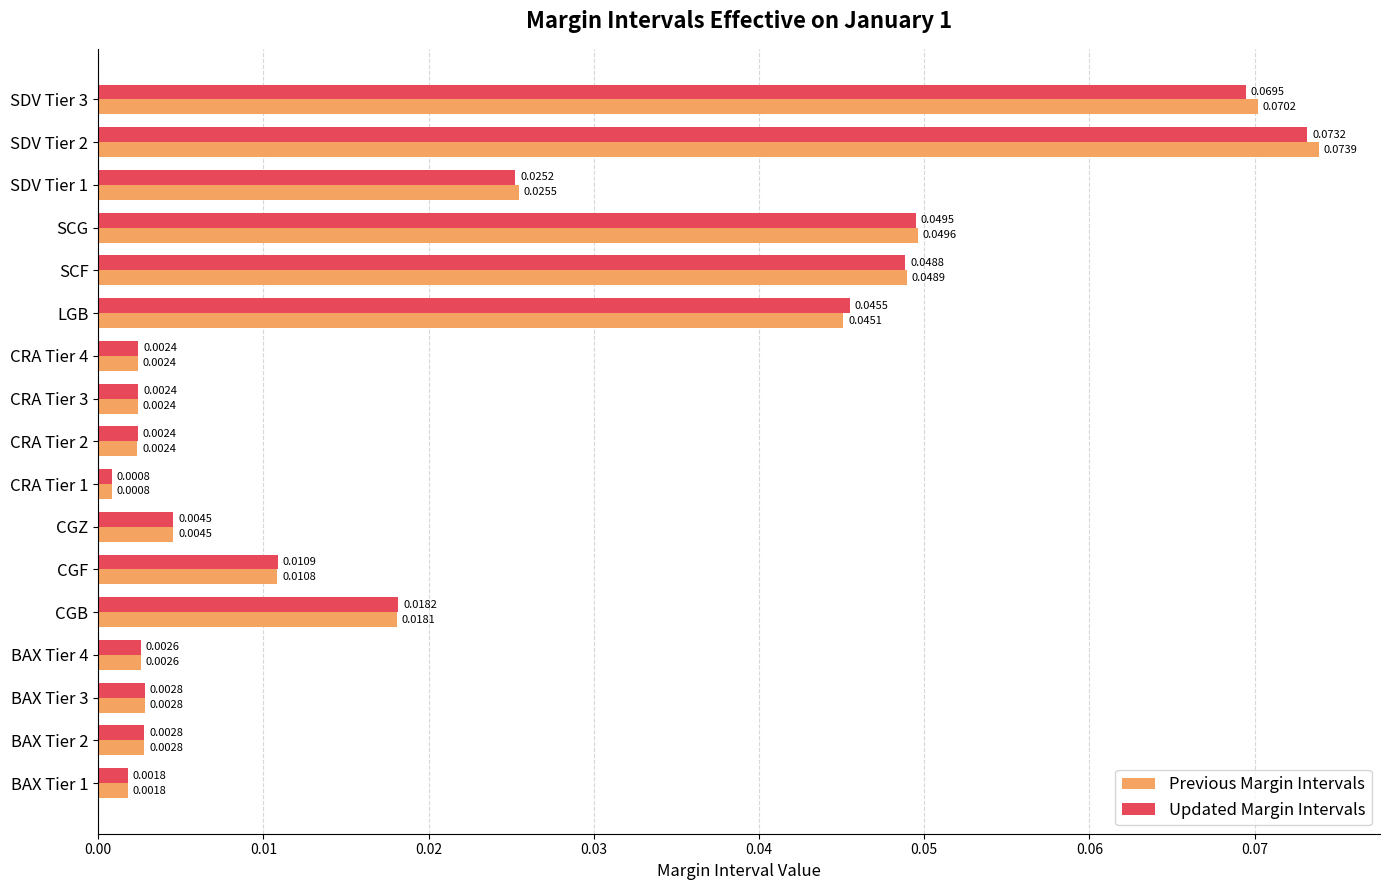

List the series in order of their overall mean, lowest first.

Updated Margin Intervals, Previous Margin Intervals